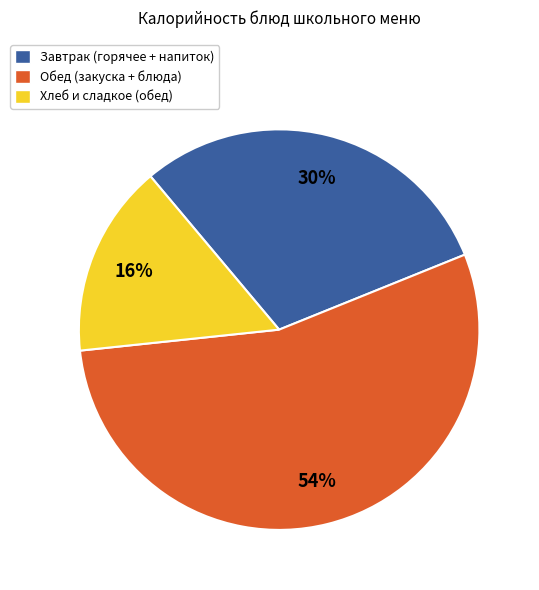

Is there any slice that represents more than half of the pie?

Yes